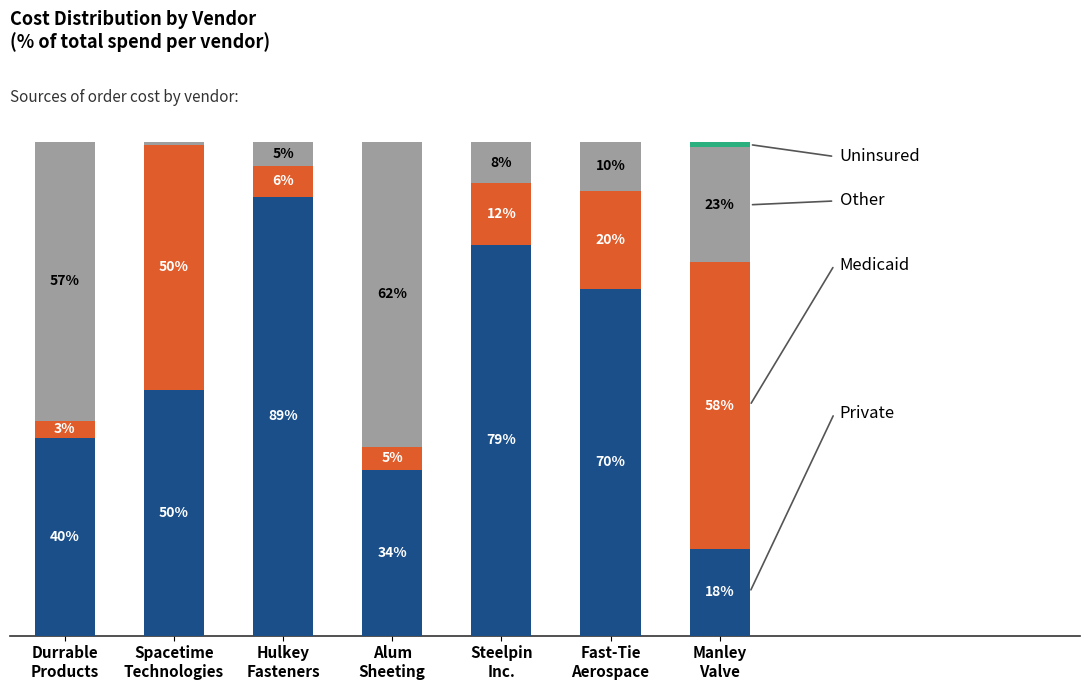

Are the bars grouped side by side (vs. stacked)?

No